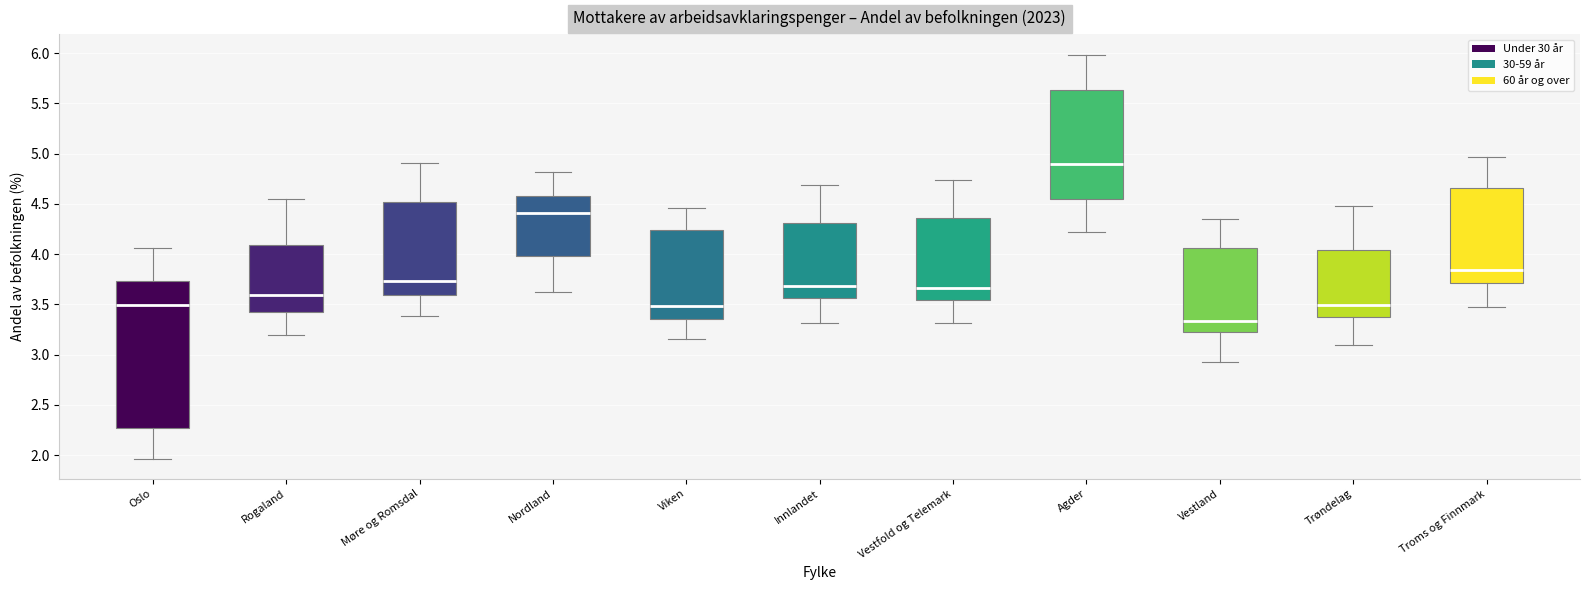

Comparing the boxes themselves (not the whiskers), which one is the tallest?

Oslo